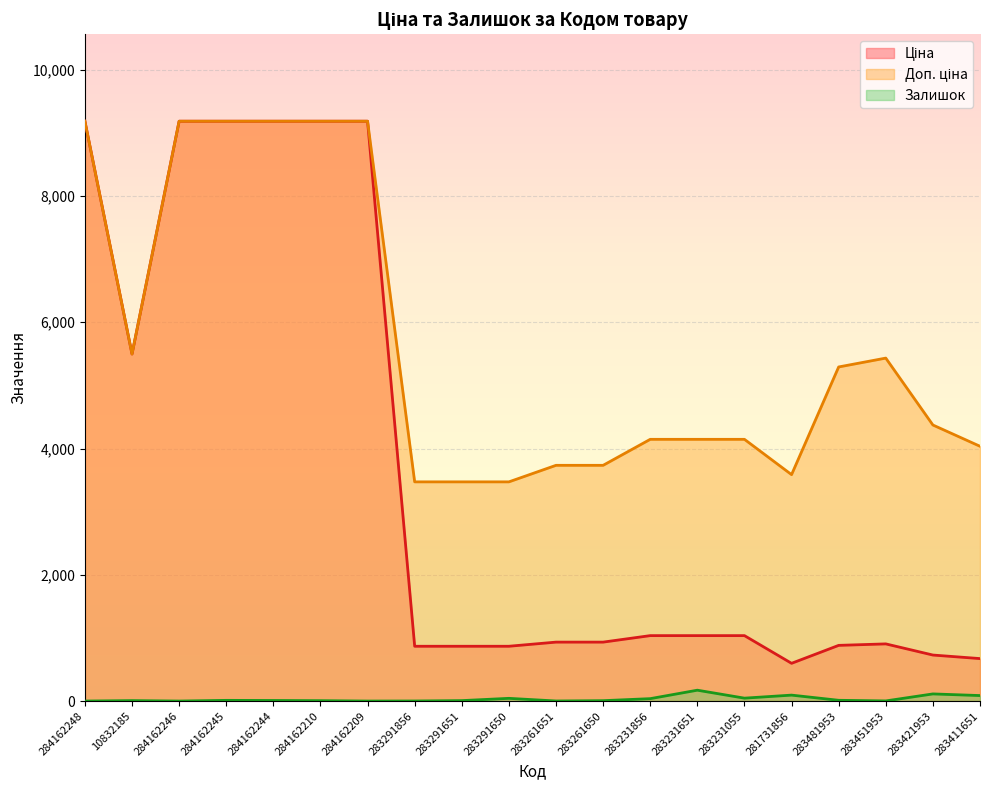

How many lines are shown in the chart?

3